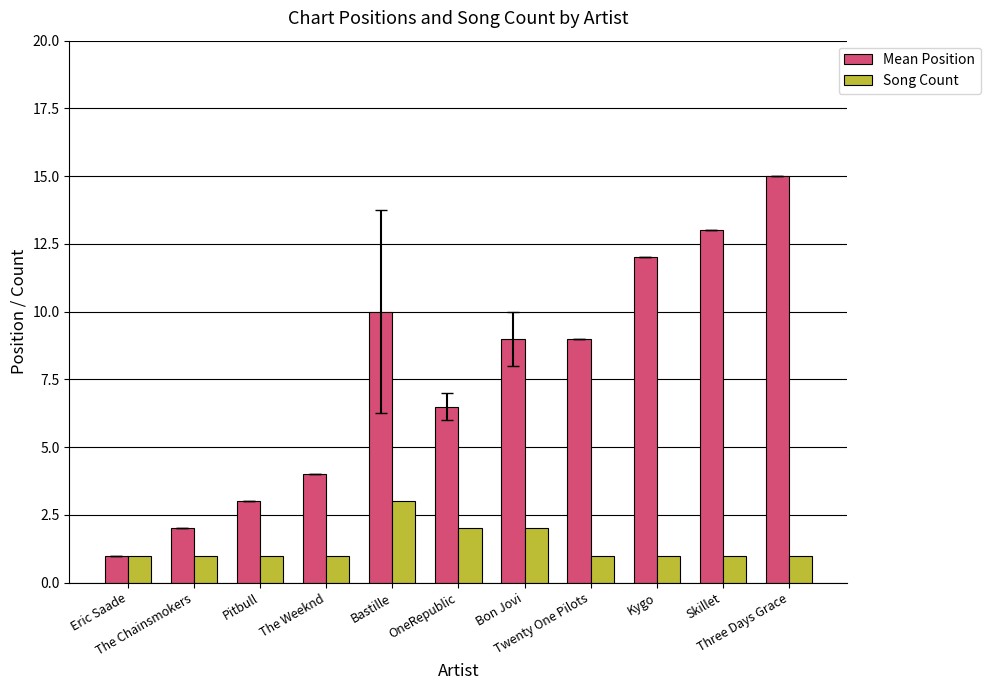

Reading left to right, what are all the values shown in this chart?

Mean Position: 1.0	2.0	3.0	4.0	10.0	6.5	9.0	9.0	12.0	13.0	15.0
Song Count: 1.0	1.0	1.0	1.0	3.0	2.0	2.0	1.0	1.0	1.0	1.0